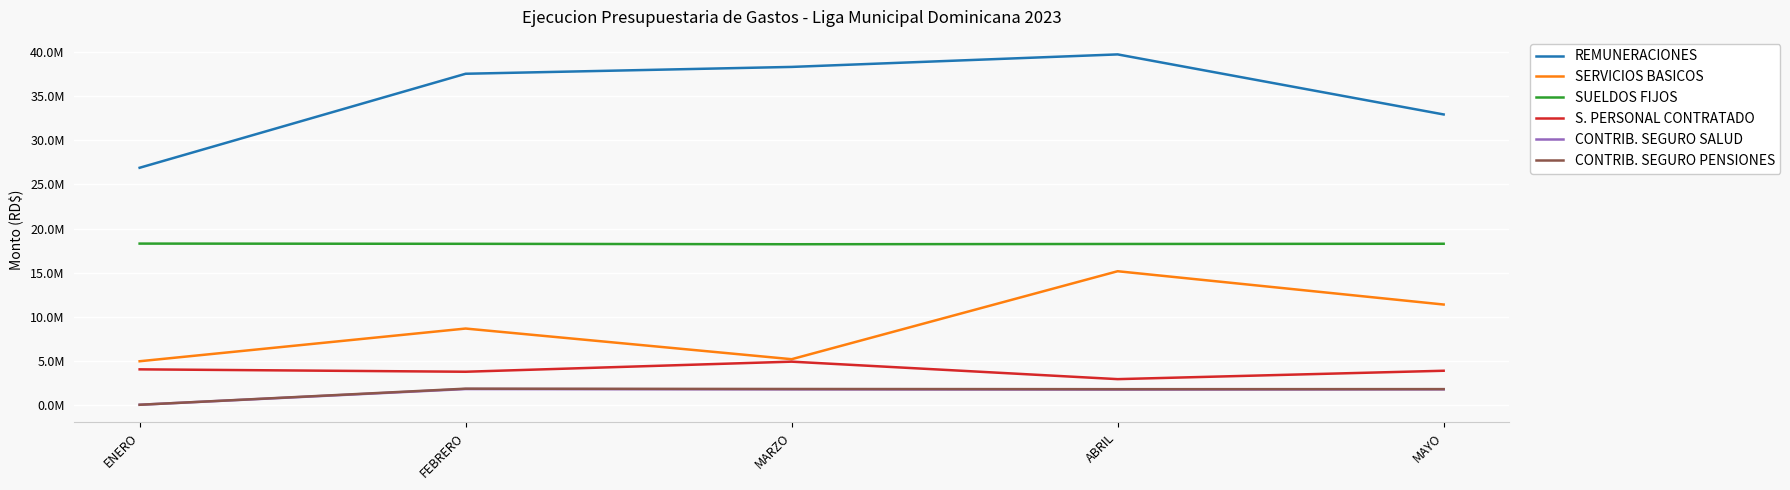

What is the total value across all series at ENERO?

54140145.1